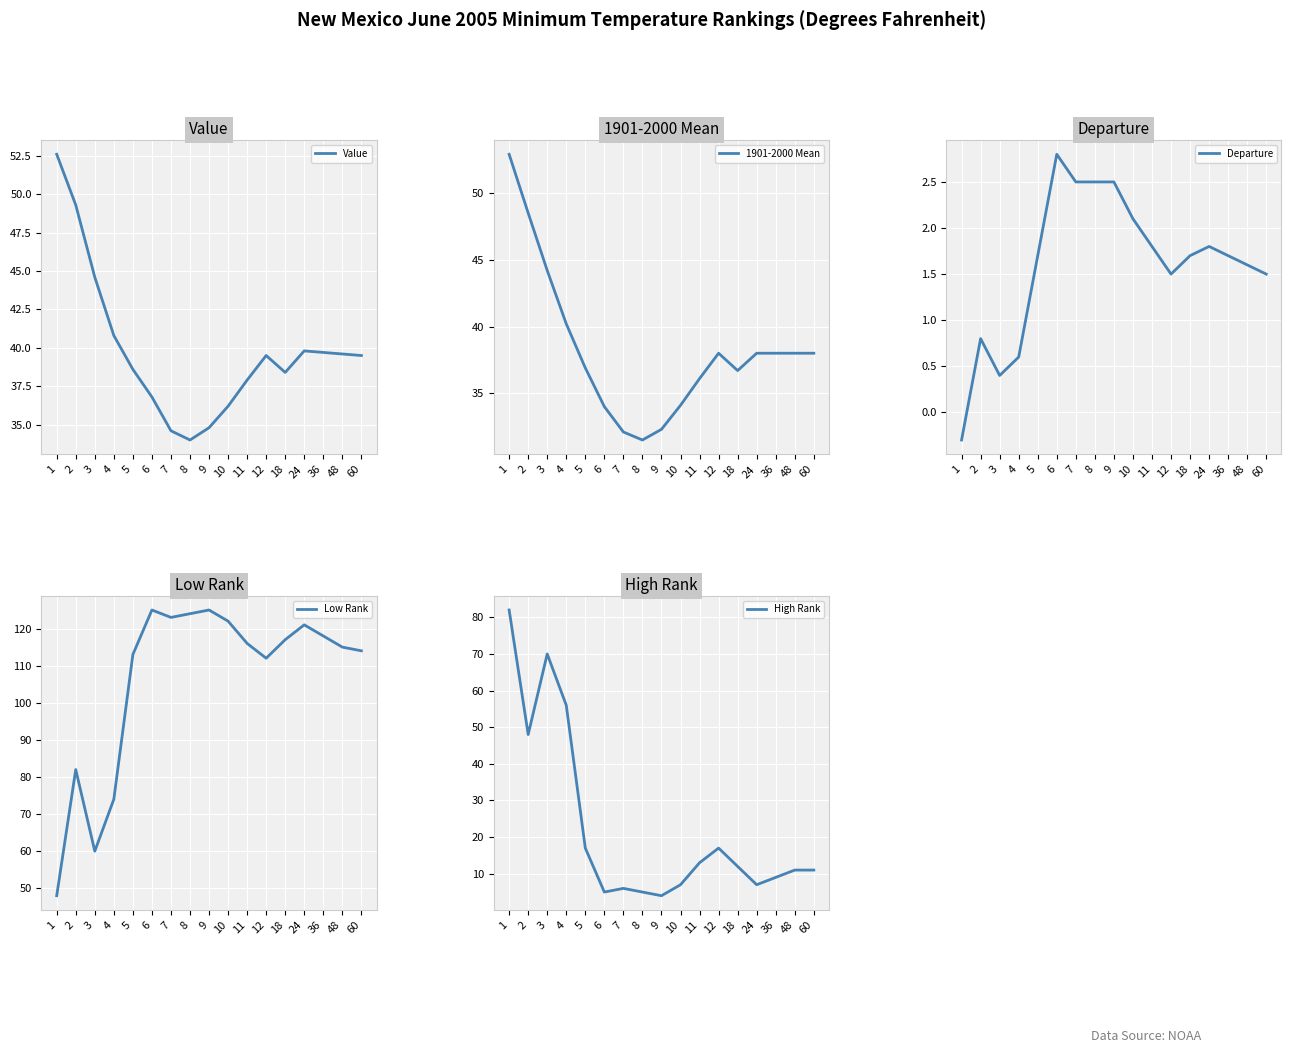

How many times do Low Rank and 1901-2000 Mean cross each other?

1